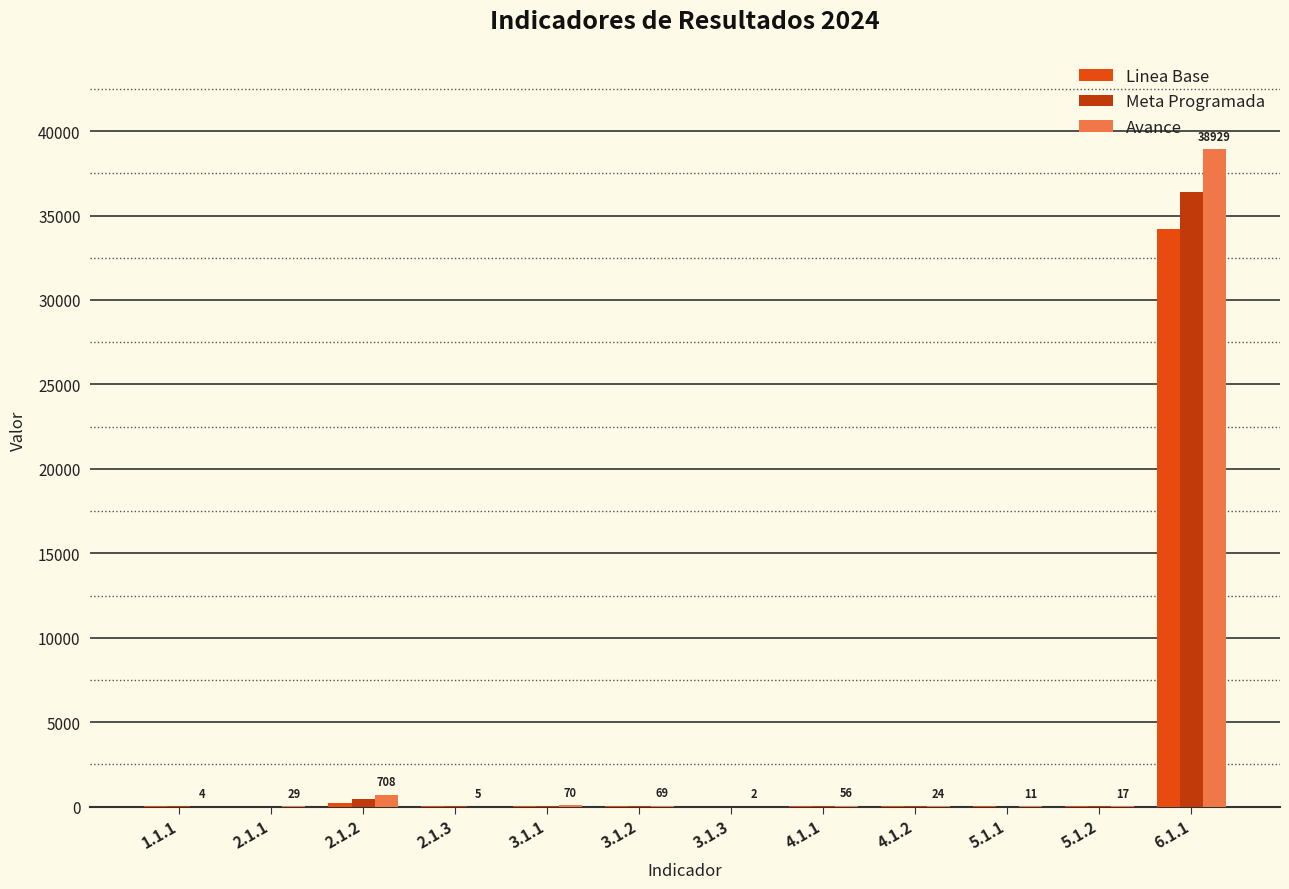

What is the sum of the Linea Base values at 6.1.1 and 2.1.1?

34179.8